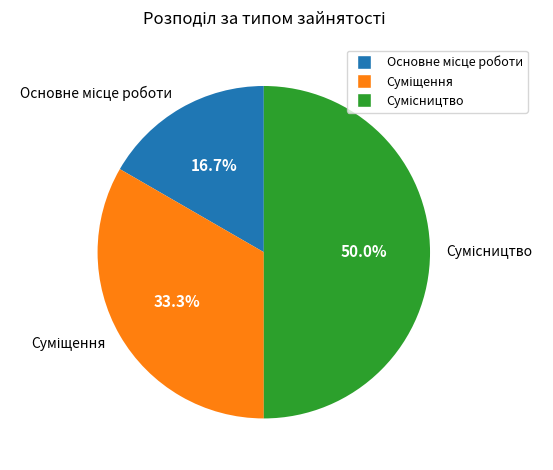

How many slices are in this pie chart?

3